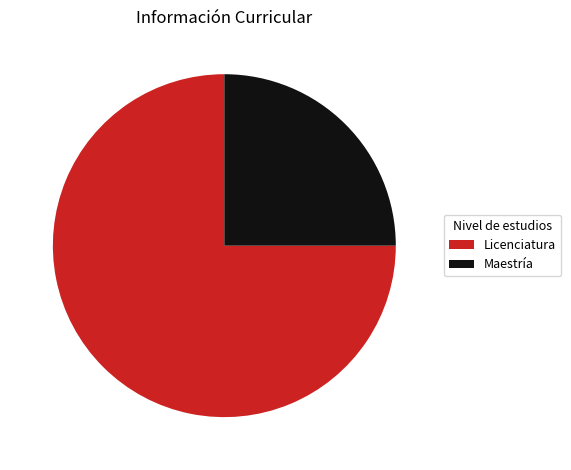

Which category has the biggest portion of the pie?

Licenciatura